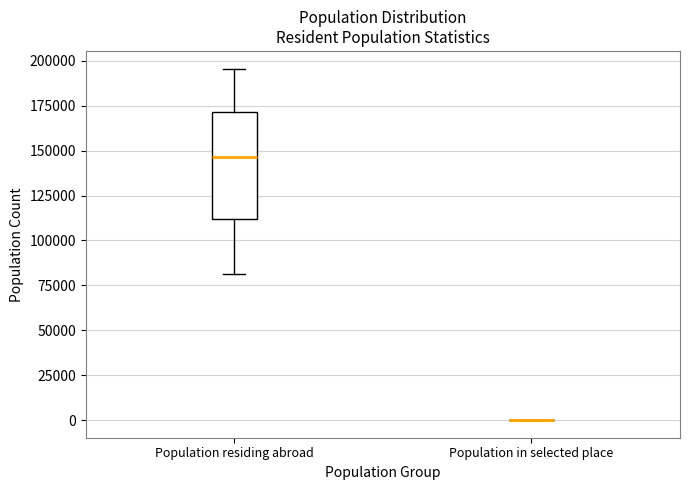

Reading left to right, transcribe this box plot: for each box, give where its median line is, the range the box spans, and where its two whiskers end, as read against the y-axis. The values are not printed on the chart, so give them approximately, as read against the axis.

Population residing abroad: median 145000, box 110000 to 170000, whiskers 80000 to 195000
Population in selected place: box collapsed to a line at 0, whiskers 0 to 0